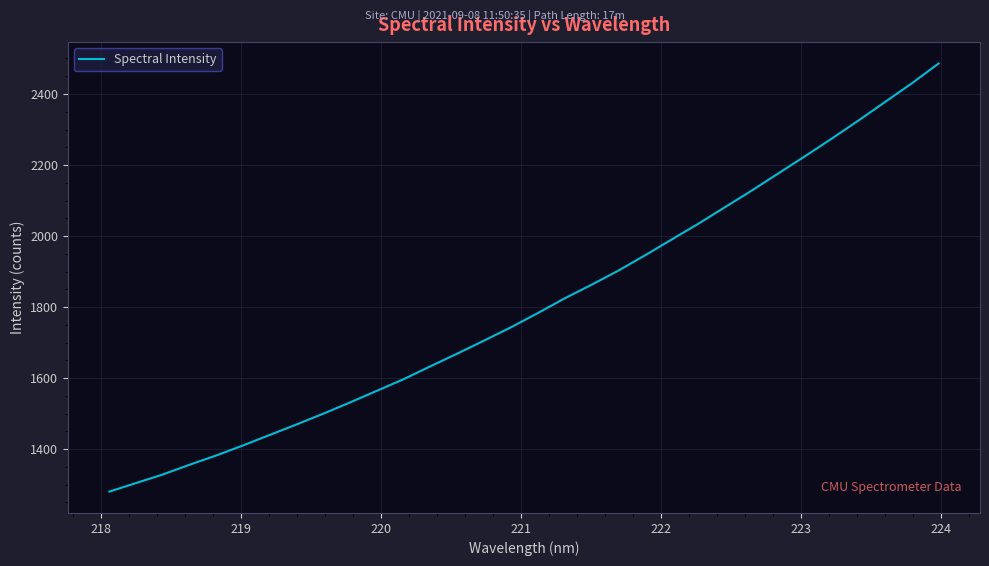

What is the smallest value displayed?

1280.4